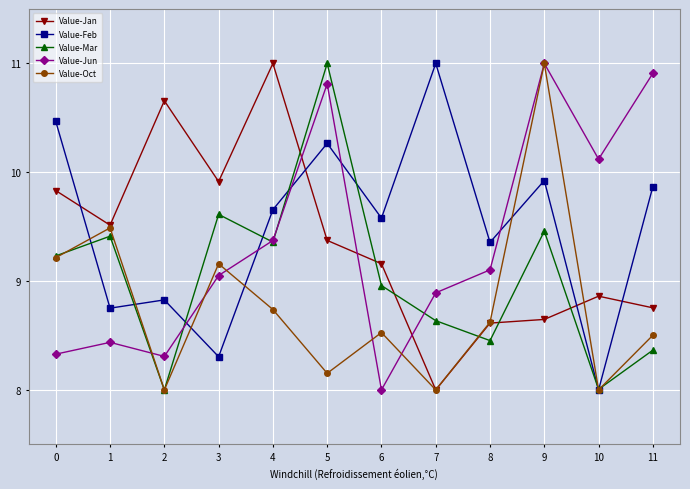

Which series ends up on top after the final intersection of Value-Jun and Value-Jan?

Value-Jun